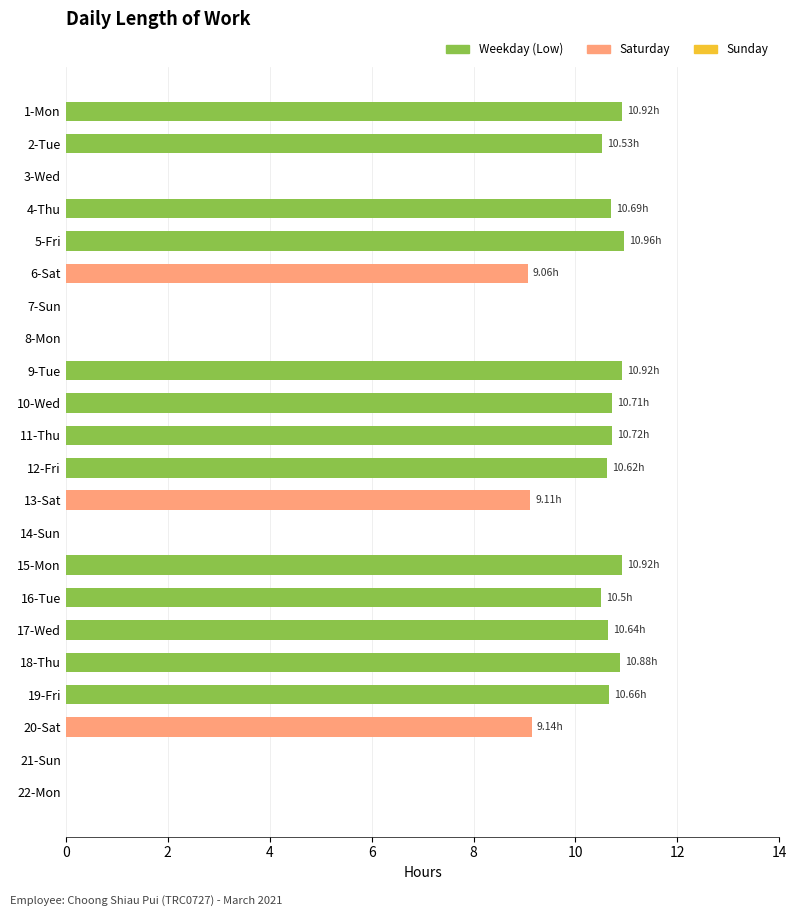

Does the chart contain stacked bars?

No